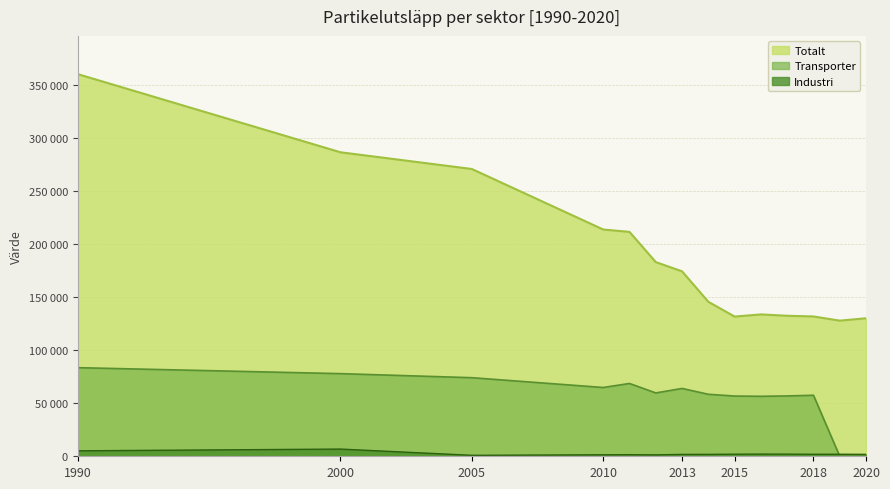

Between which two adjacent categories do Transporter and Industri first intersect?

2018 and 2019